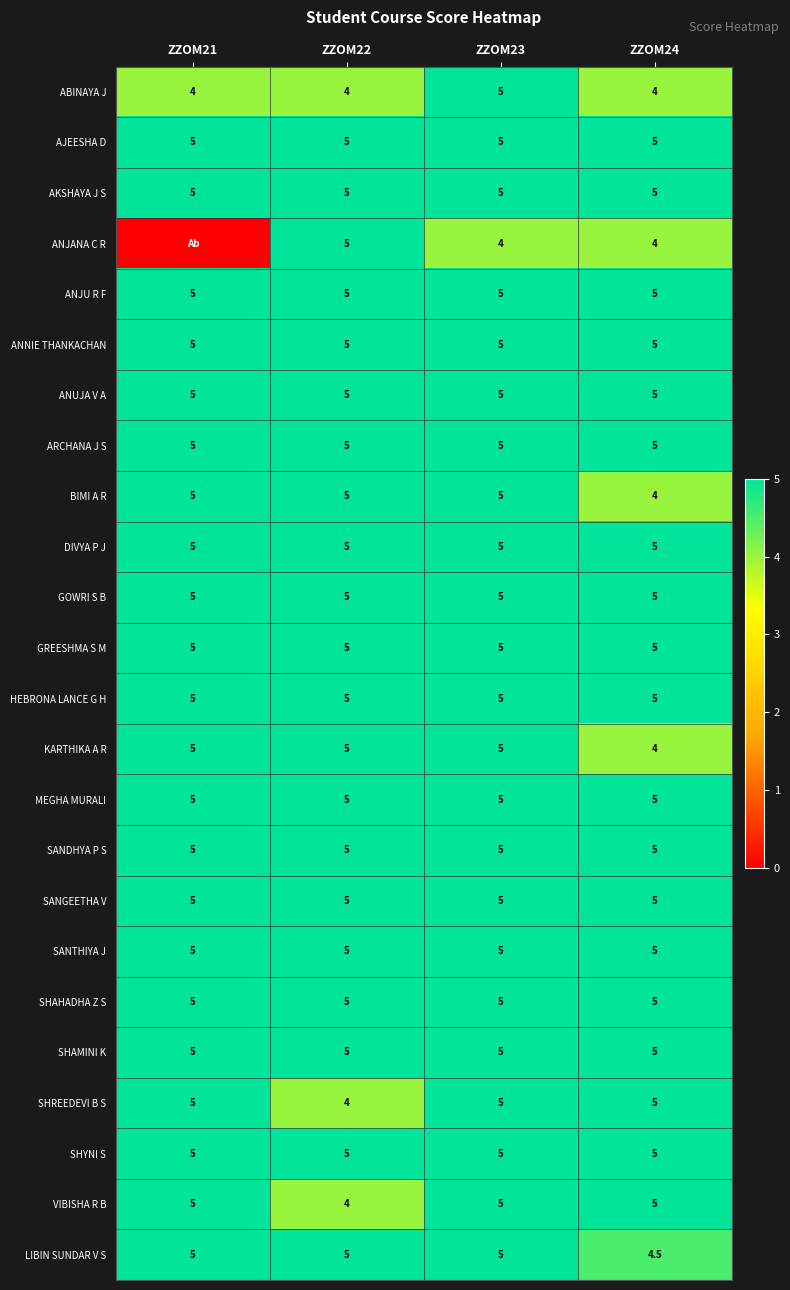

True or false: BIMI A R has a value of 5.5 at ZZOM24.

False